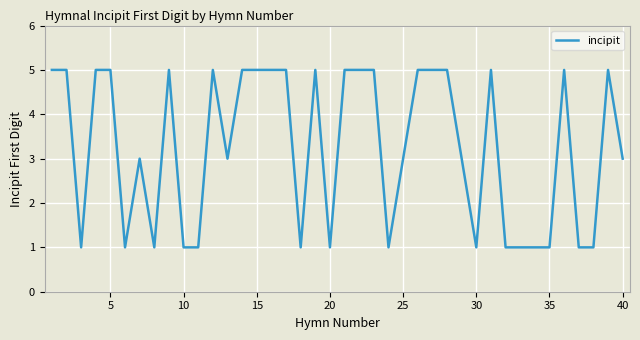

What is the maximum value shown in the chart?

5